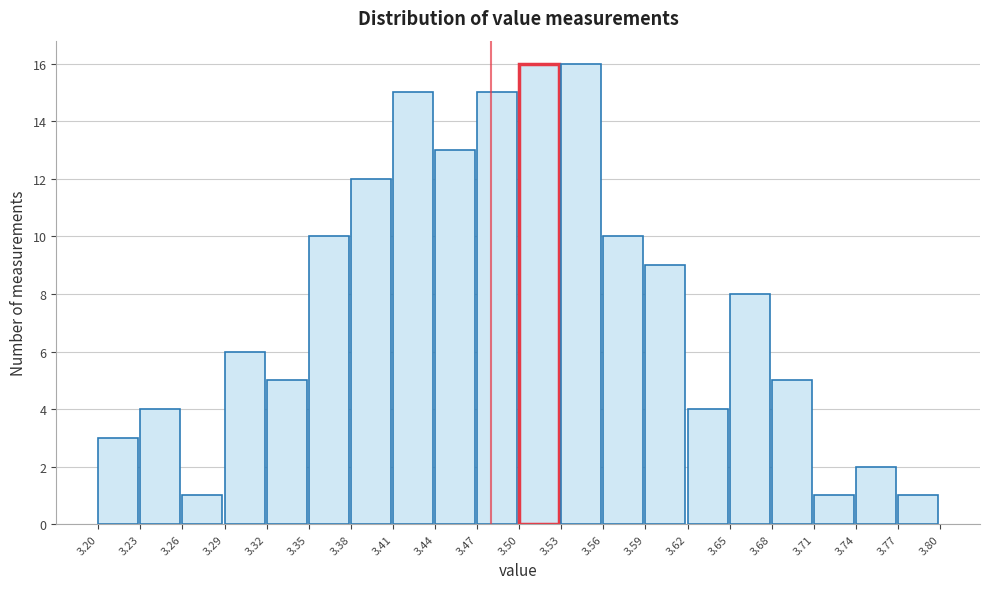

Reading left to right, list every bar in this chart as the range it spans on the x-axis followed by its height. The values are not printed on the chart, so give them approximately, as read against the axis.

3.20 to 3.23: 3
3.23 to 3.26: 4
3.26 to 3.29: 1
3.29 to 3.32: 6
3.32 to 3.35: 5
3.35 to 3.38: 10
3.38 to 3.41: 12
3.41 to 3.44: 15
3.44 to 3.47: 13
3.47 to 3.50: 15
3.50 to 3.53: 16
3.53 to 3.56: 16
3.56 to 3.59: 10
3.59 to 3.62: 9
3.62 to 3.65: 4
3.65 to 3.68: 8
3.68 to 3.71: 5
3.71 to 3.74: 1
3.74 to 3.77: 2
3.77 to 3.80: 1